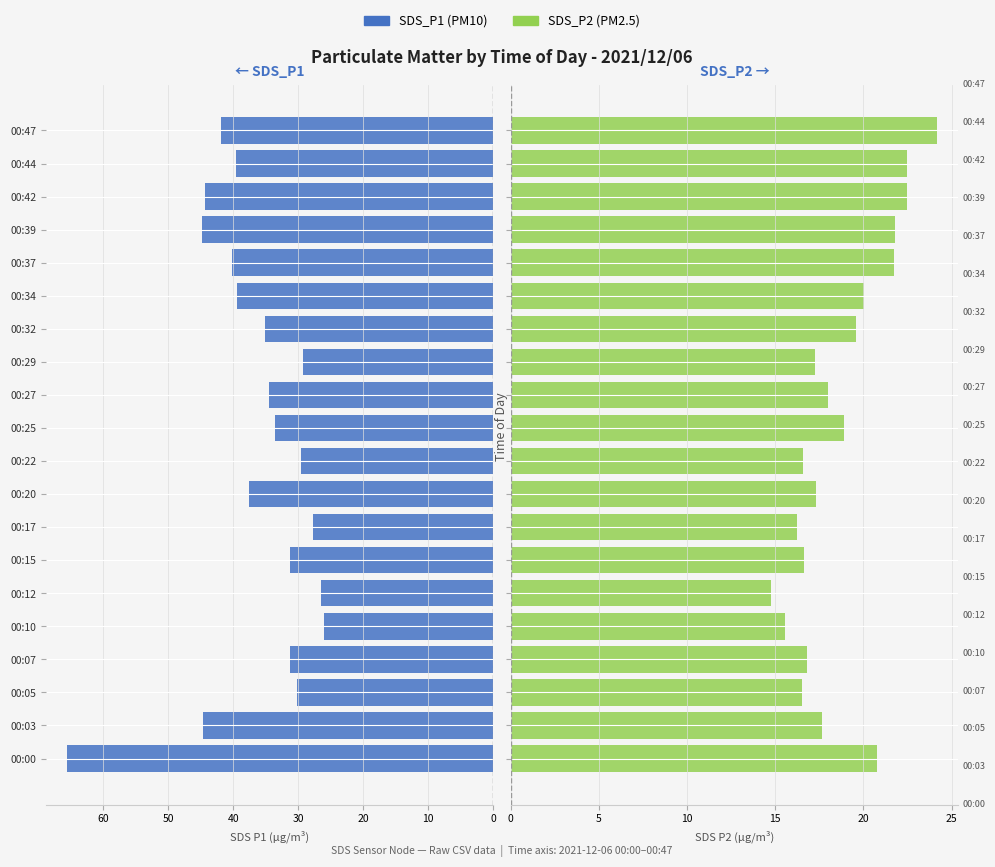

What is the average value of the SDS_P1 series?

36.6